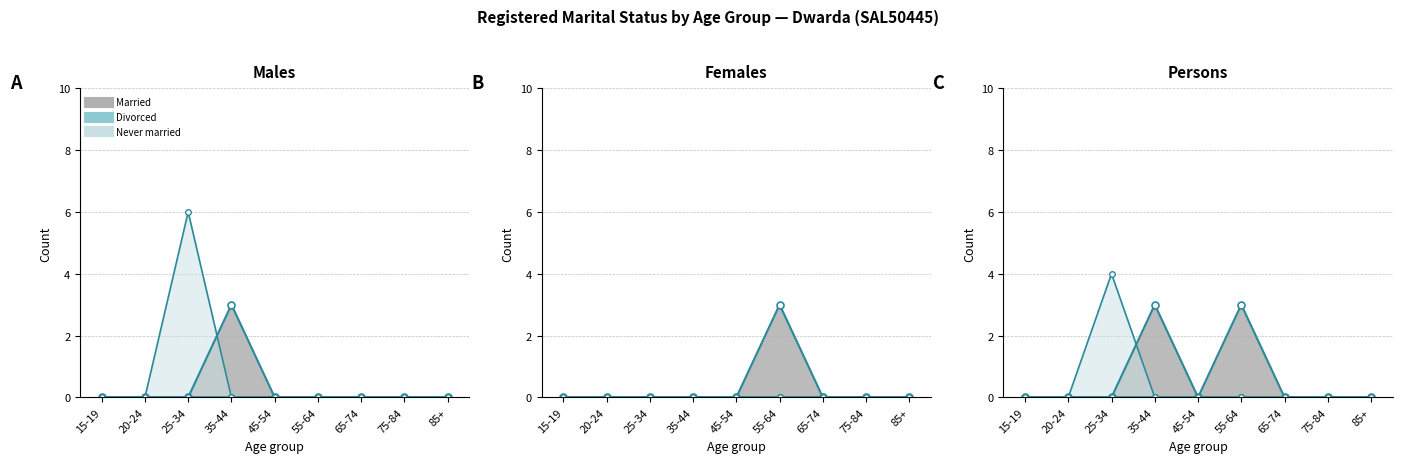

Which series has the largest range (max minus min)?

Never married